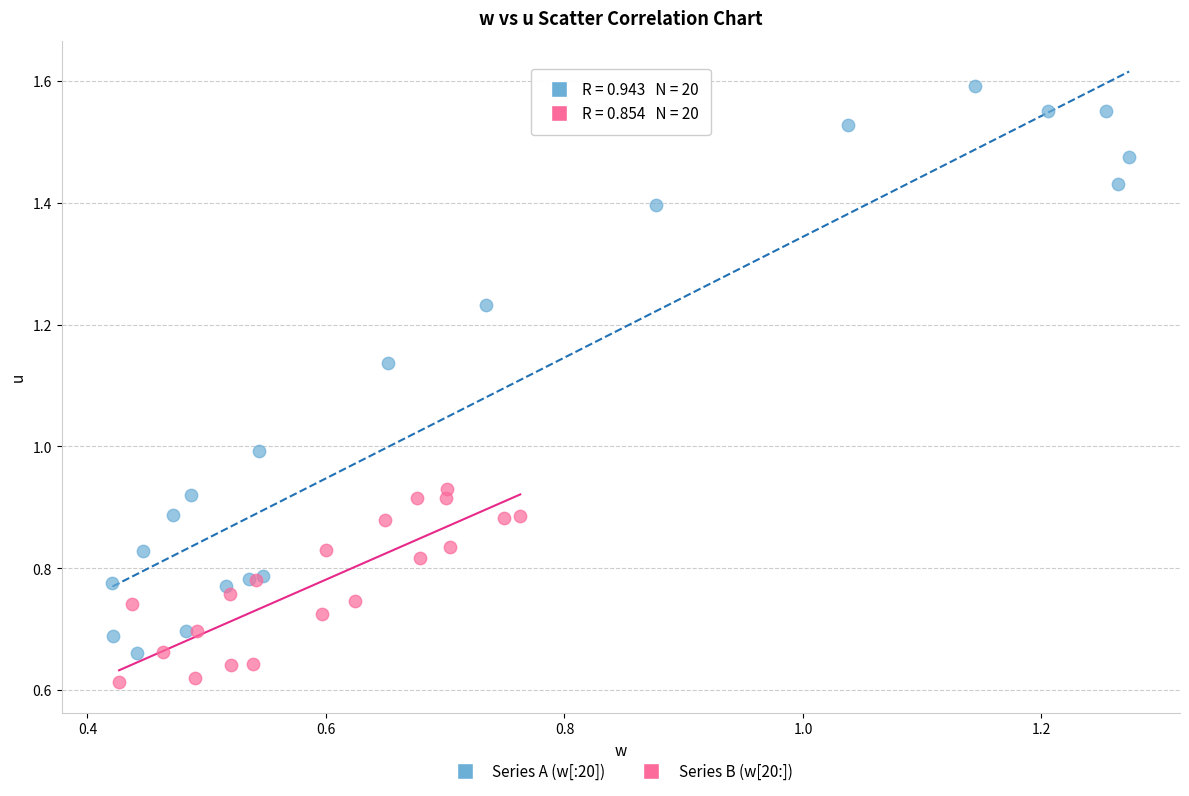

Which series has the widest spread of Y values?

Series A (w[:20])